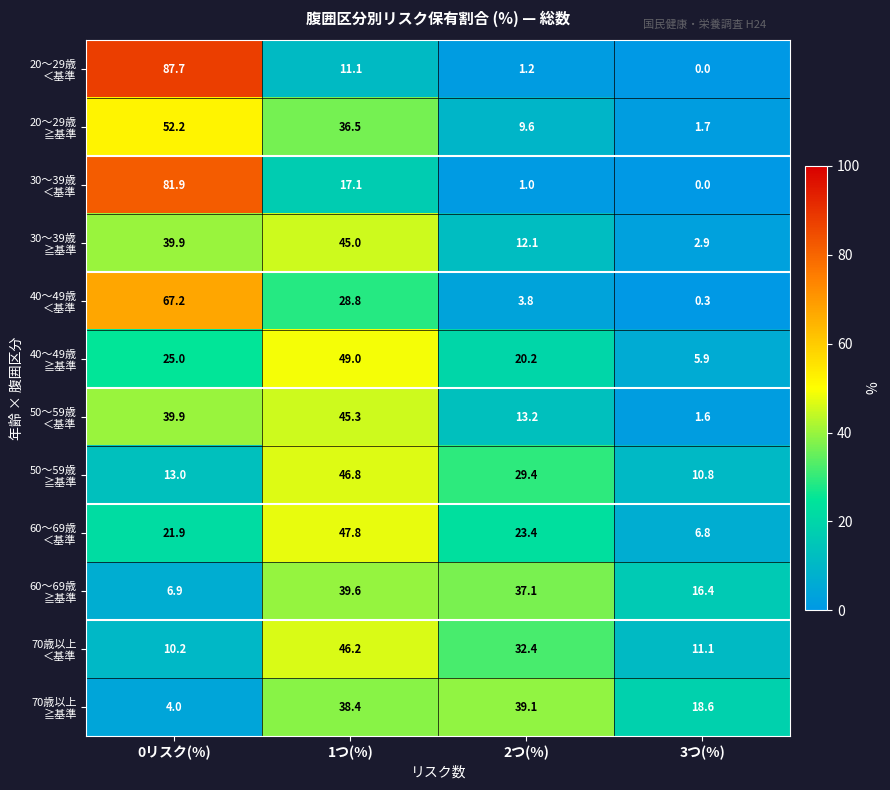

What is the greatest value displayed?

87.7